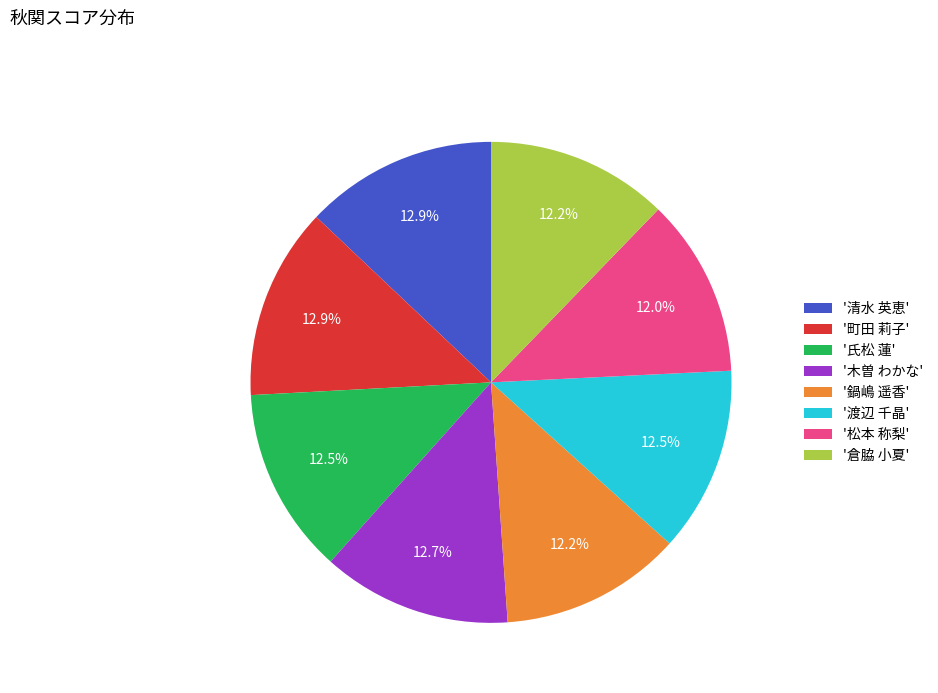

How many segments does this pie chart have?

8